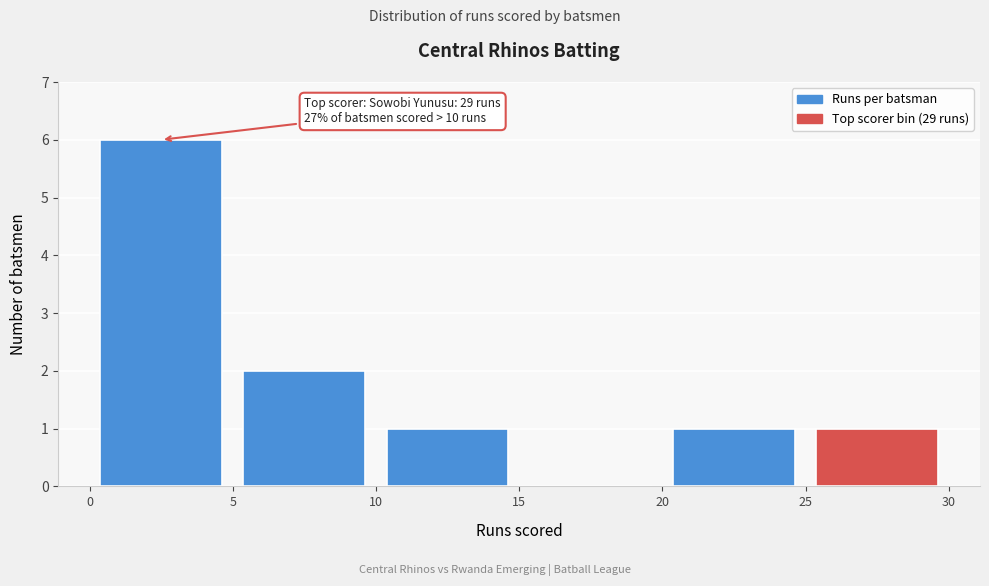

Over which range of the x-axis is the bar tallest?

0 to 5